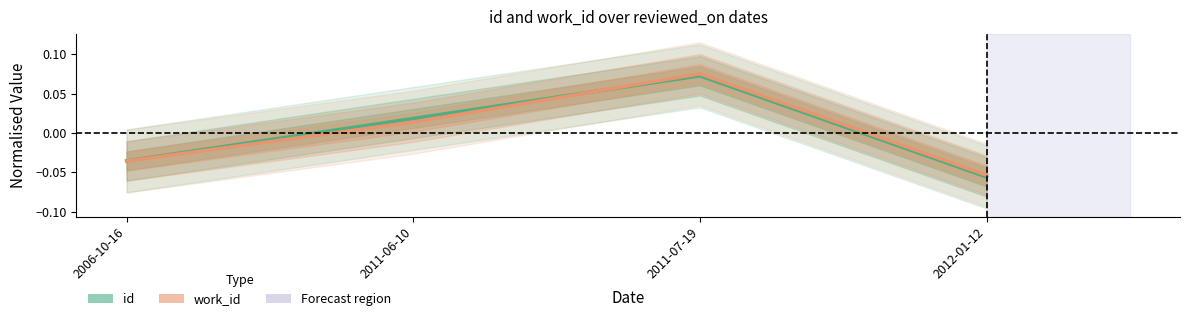

How many data points in id are less than 0?

2